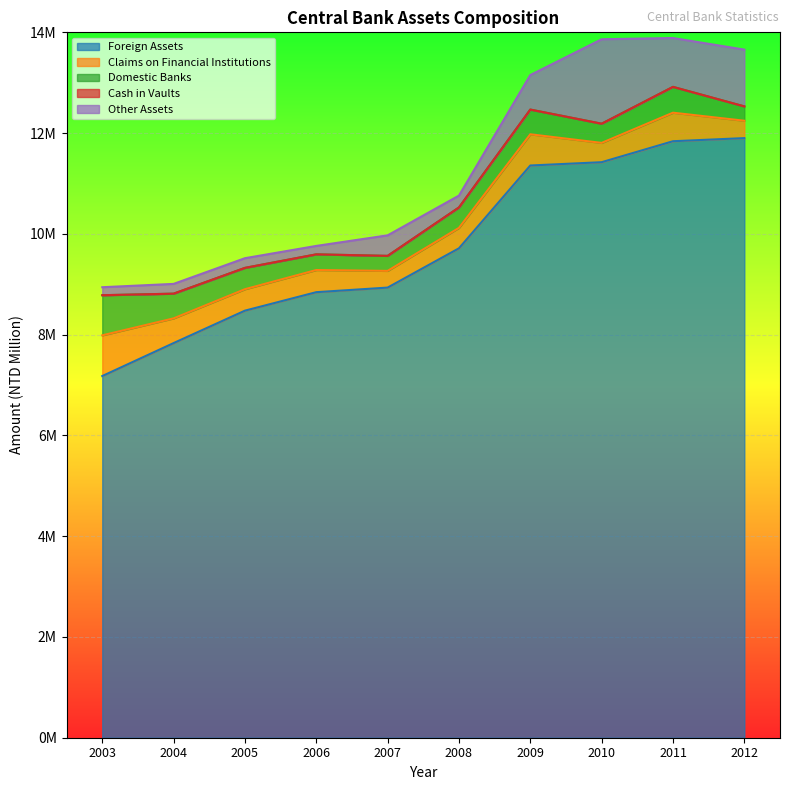

The Claims on Financial Institutions series shows 425611 at 2005. True or false?

True